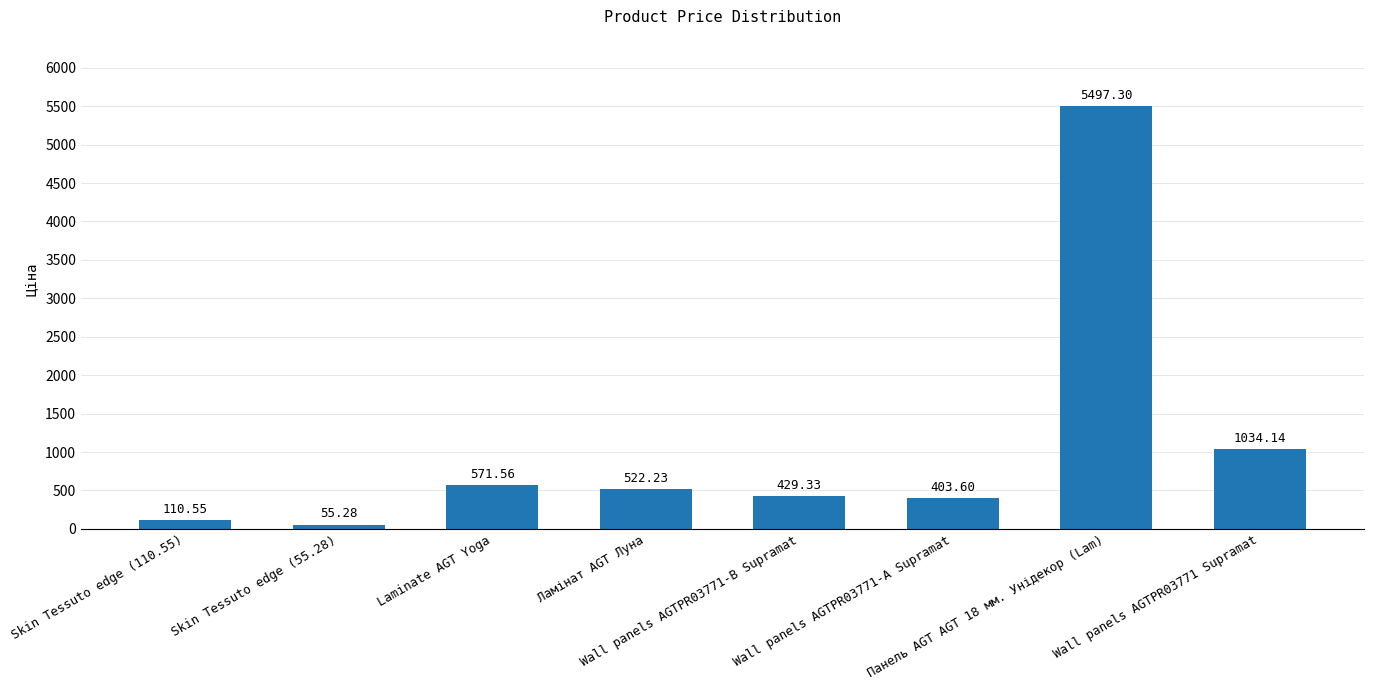

Count the number of categories in the chart.

8